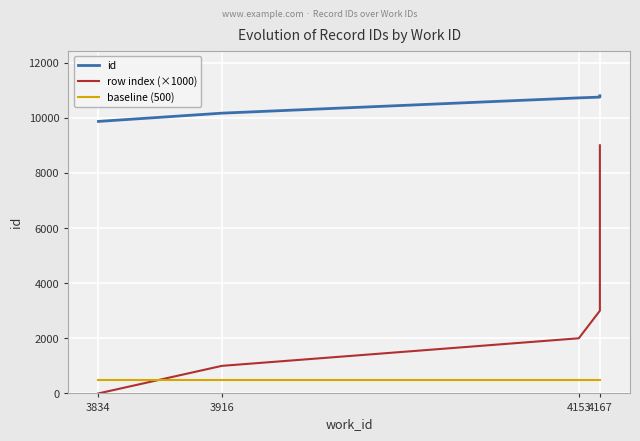

Rank the series at 4167 from highest to lowest value.

id, row index (×1000), baseline (500)